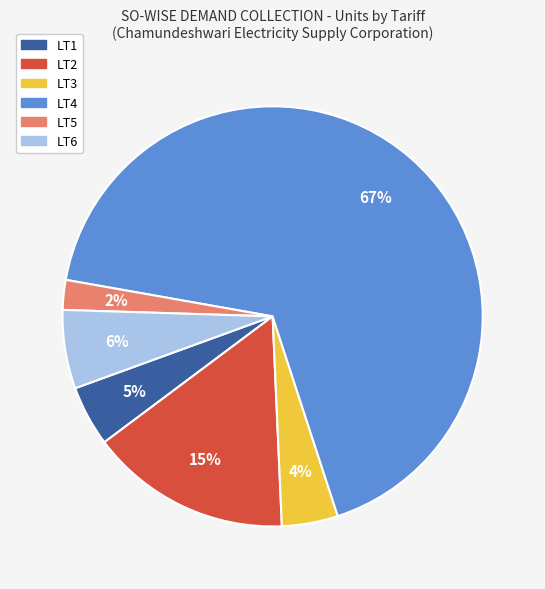

How many segments does this pie chart have?

6